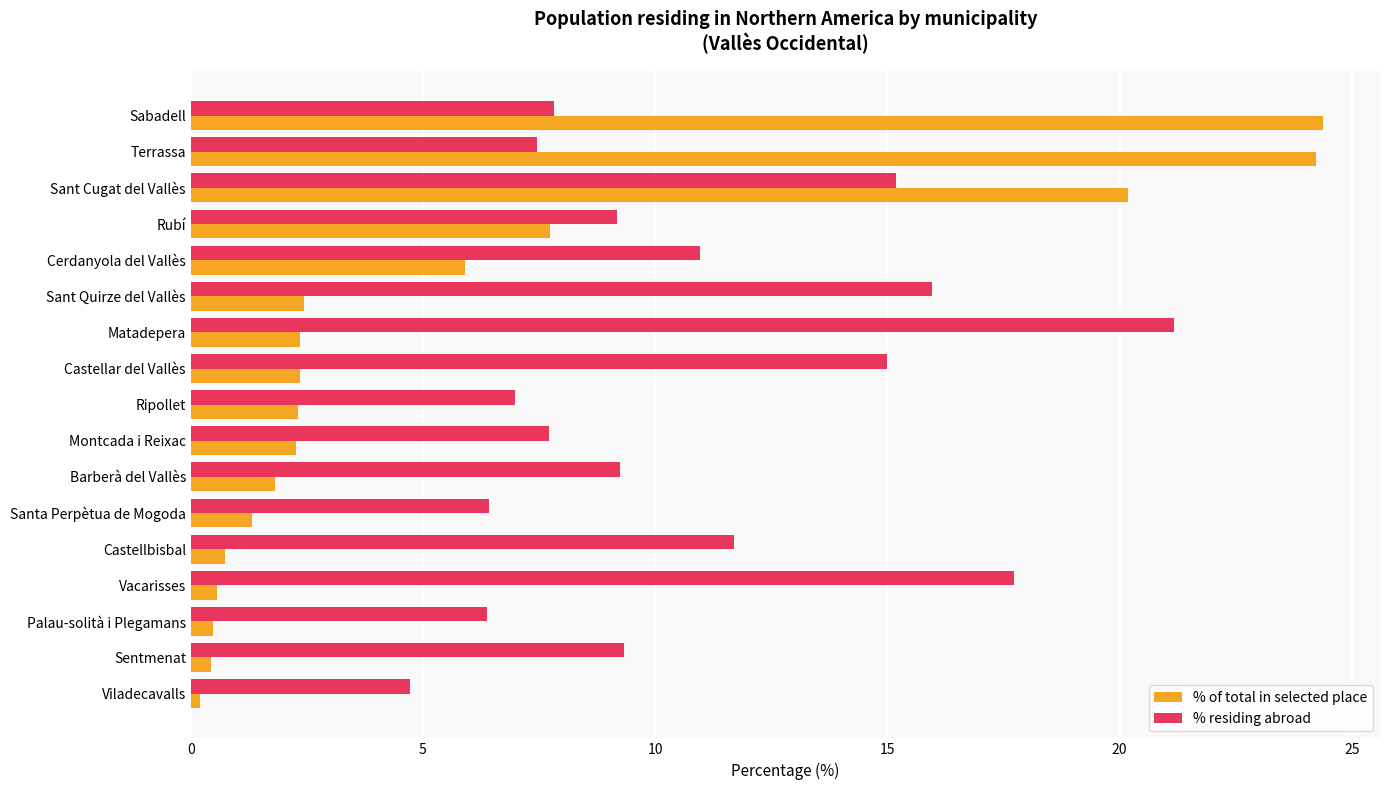

At how many categories does at least one series exceed 23?

2